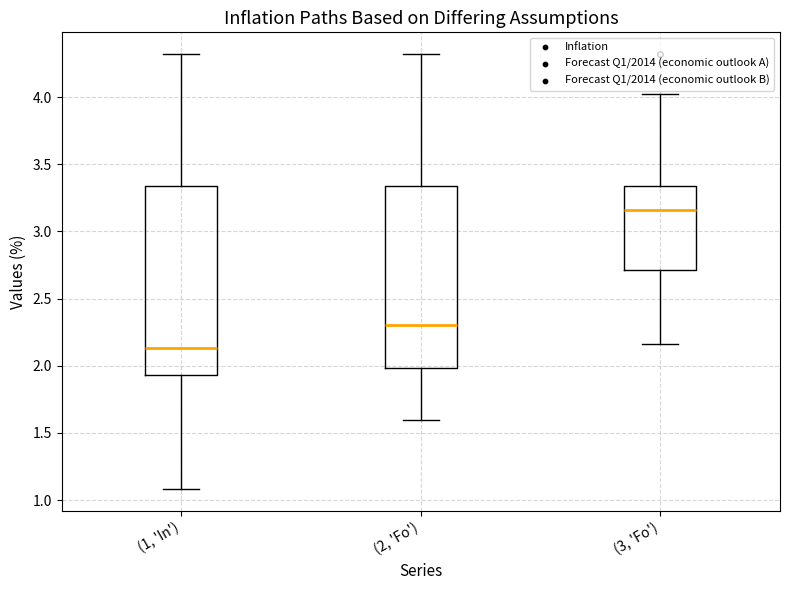

Reading left to right, read every box against the y-axis: the position of its median line, the range the box covers, and the ends of its whiskers. The values are not printed on the chart, so give them approximately, as read against the axis.

(1, 'In'): median 2.15, box 1.95 to 3.35, whiskers 1.10 to 4.30
(2, 'Fo'): median 2.30, box 2.00 to 3.35, whiskers 1.60 to 4.30
(3, 'Fo'): median 3.15, box 2.70 to 3.35, whiskers 2.15 to 4.00